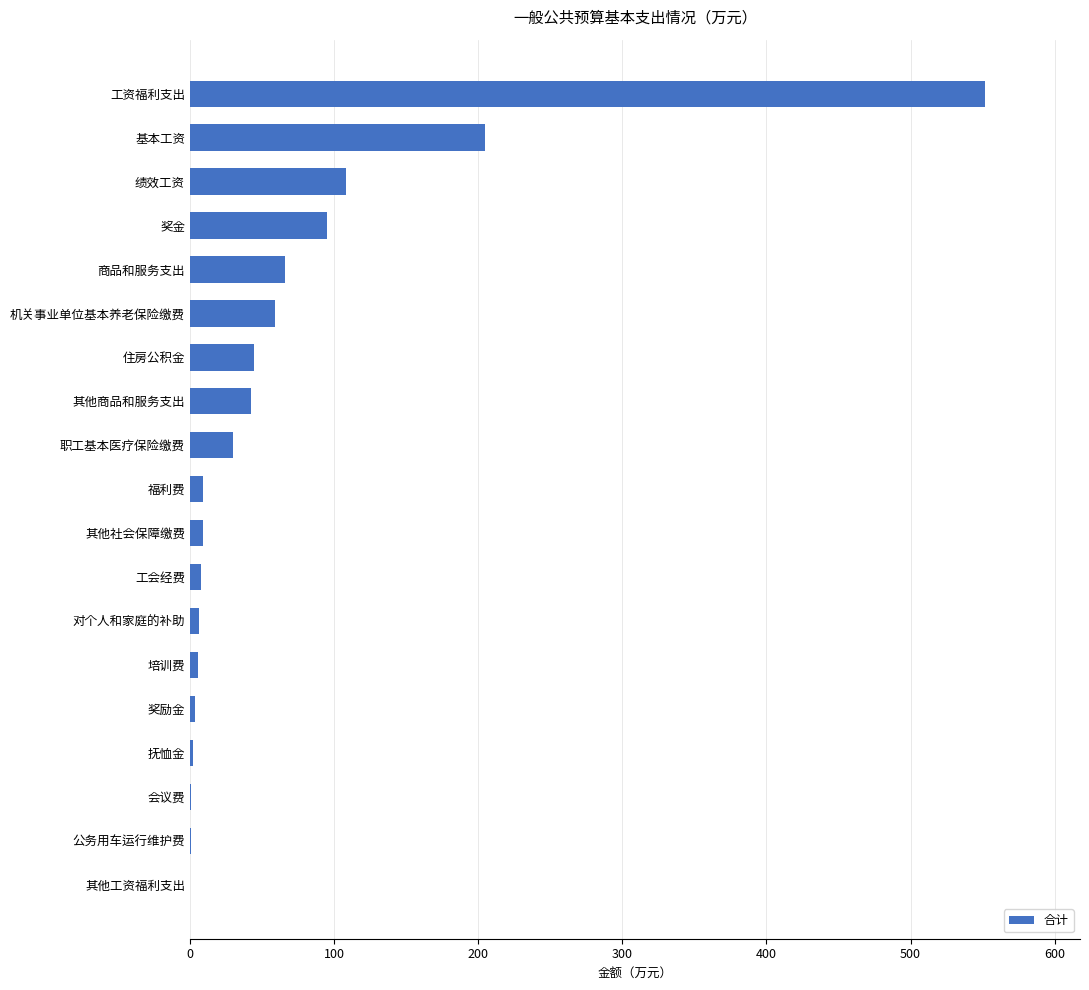

True or false: the data shows 59.3 at 机关事业单位基本养老保险缴费.

True